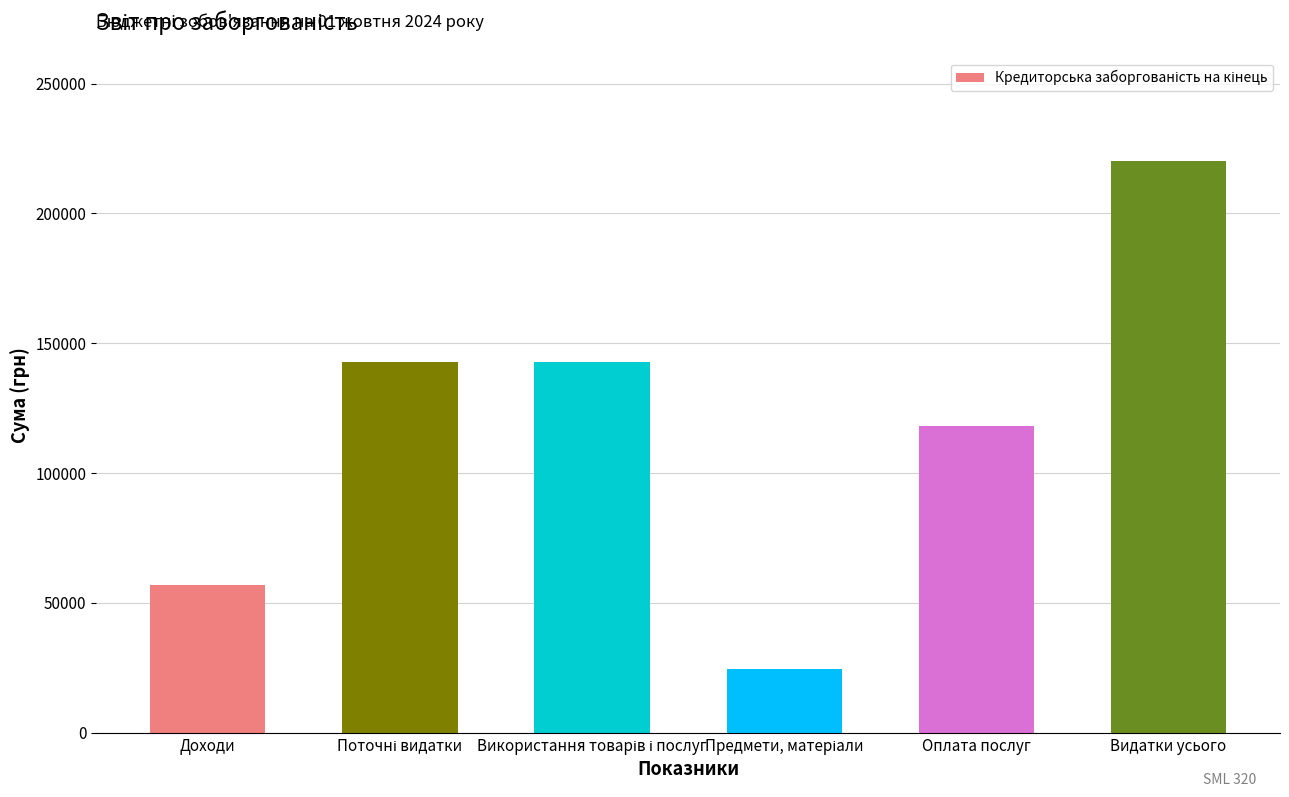

Does the chart contain any negative values?

No